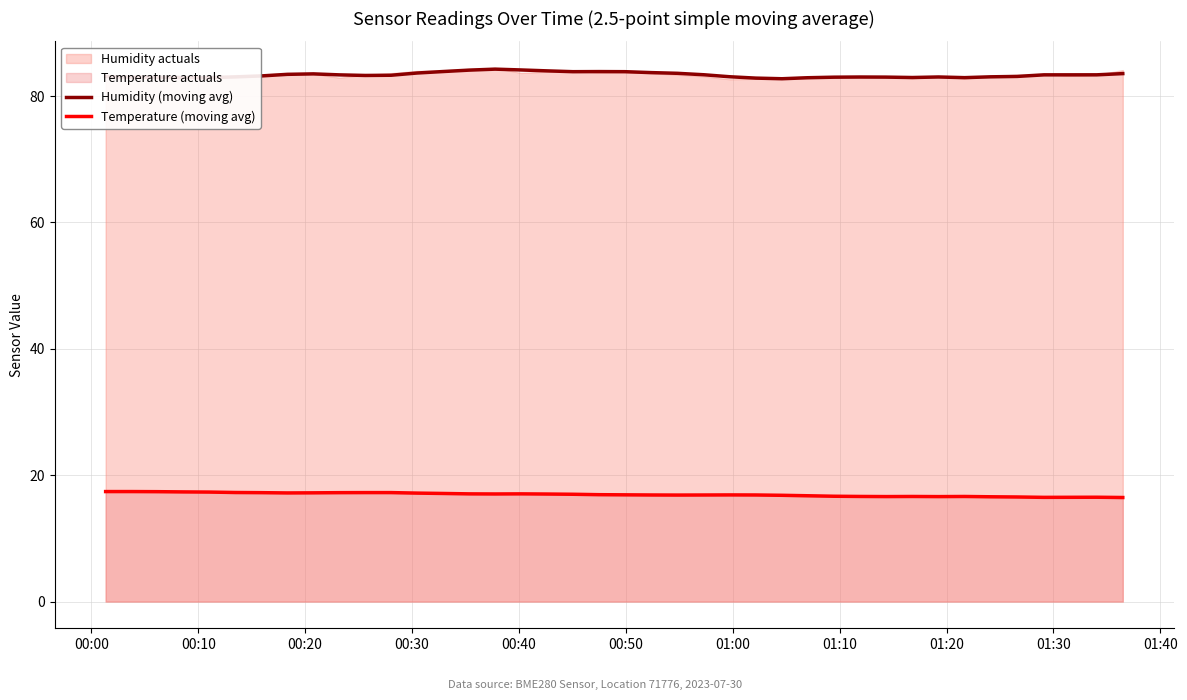

True or false: Humidity (moving avg) and Temperature (moving avg) cross at least once.

False